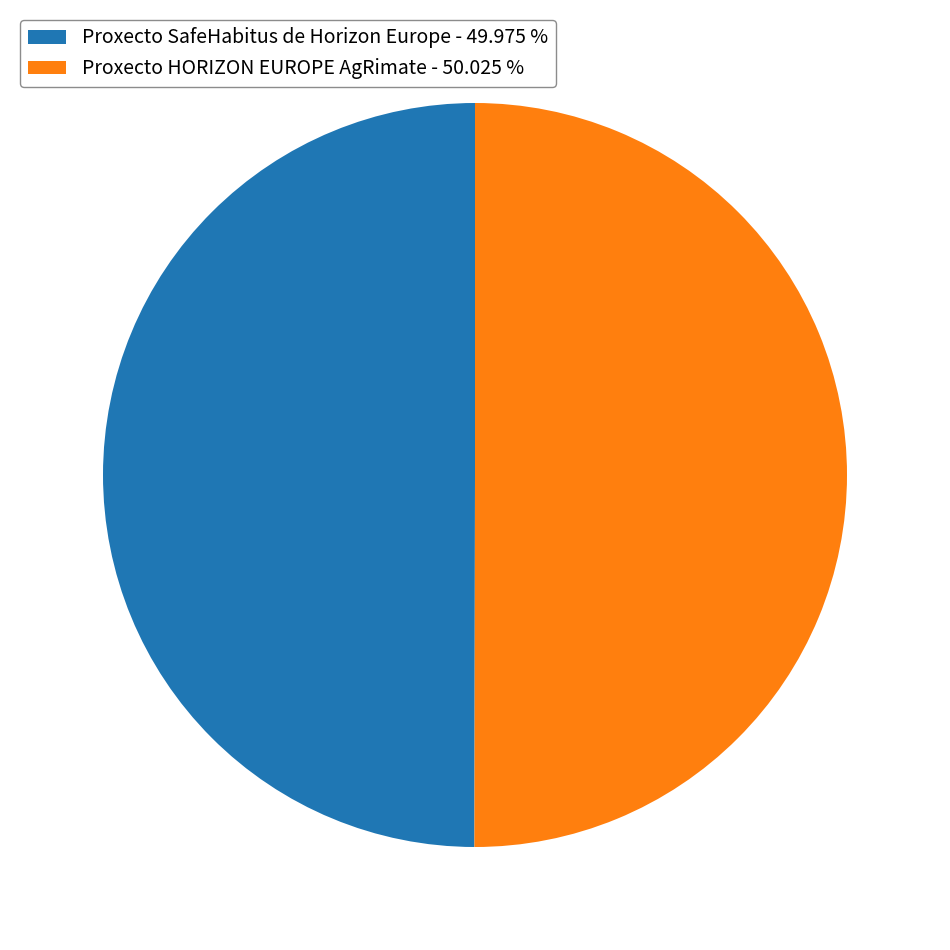

Approximately how many times larger is the value at Proxecto SafeHabitus de Horizon Europe - 49.975 % compared to Proxecto HORIZON EUROPE AgRimate - 50.025 %?

1.0